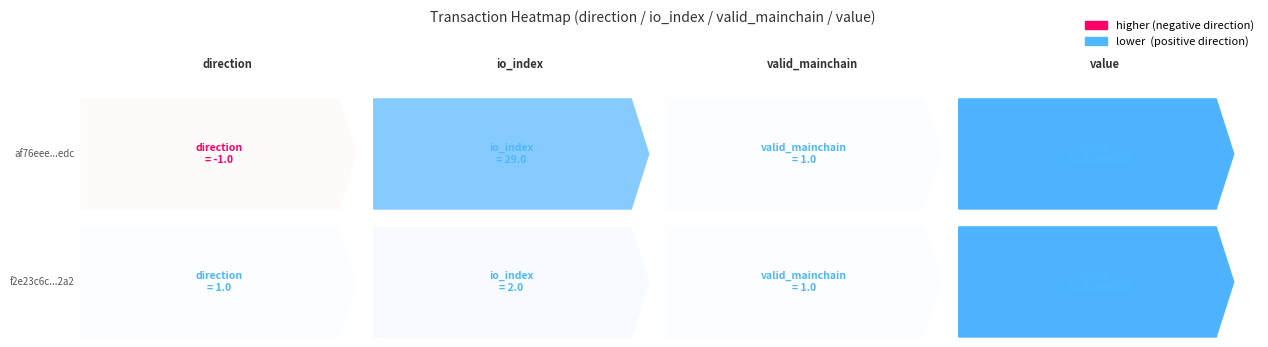

How many data points in af76eee760344abaa79a64f24fb08d28fca8edc are above 29?

1